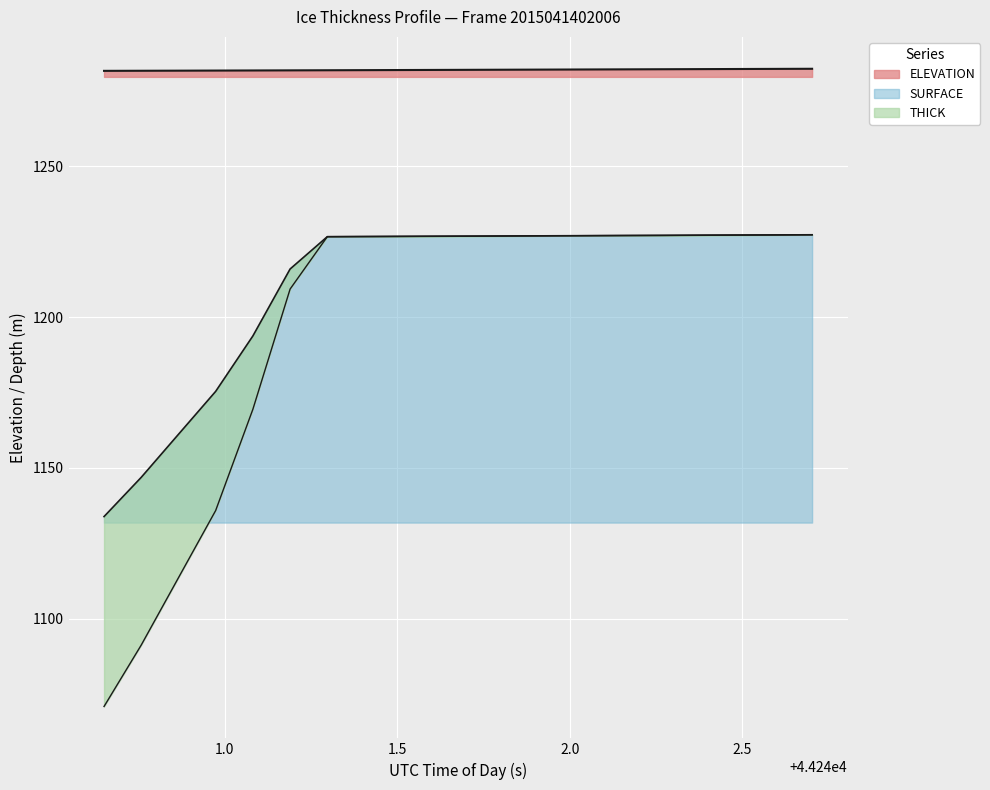

Which series changed the most between 44240.9739 and 44241.2974?

BOTTOM